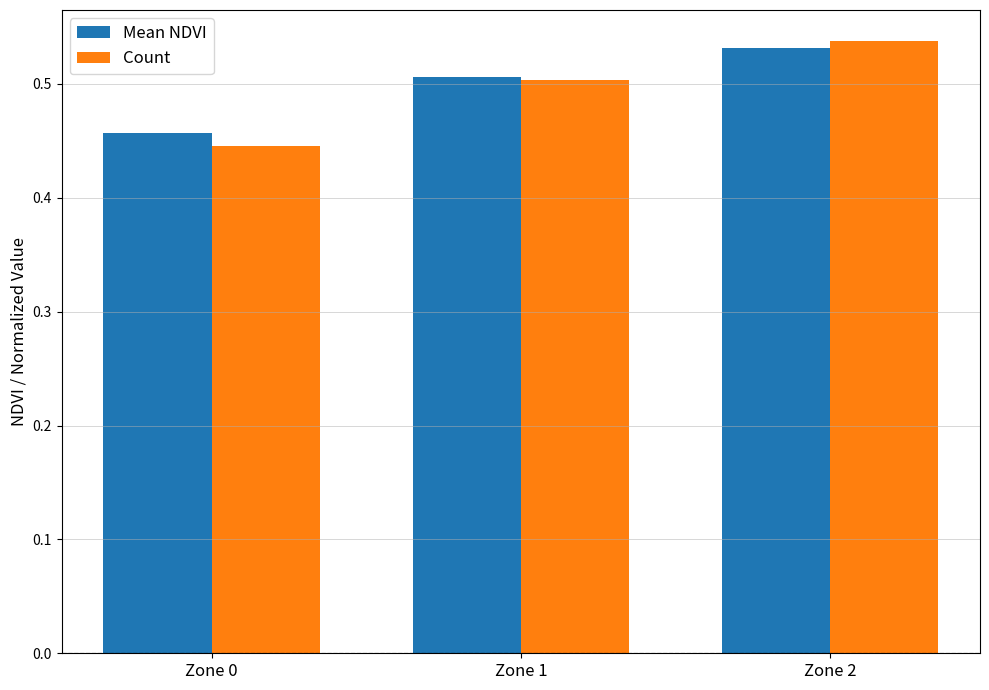

The Mean NDVI series shows 0.5 at Zone 2. True or false?

True